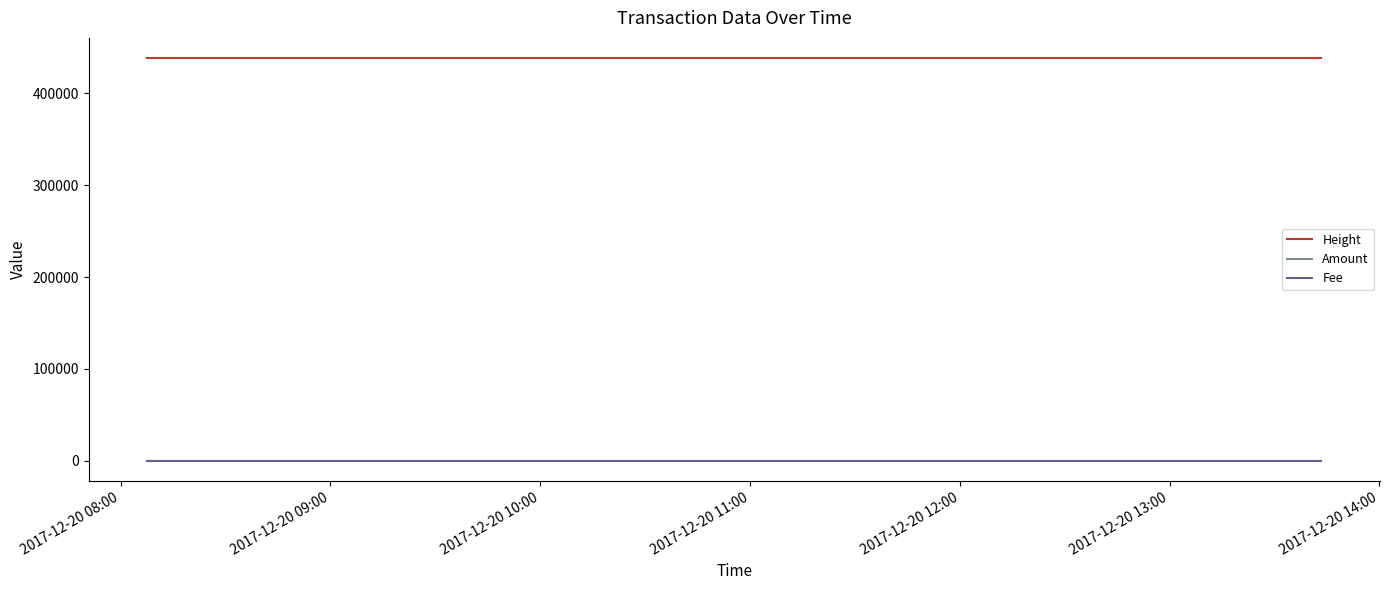

True or false: Height has a value of 734597 at 2017-12-20 09:00.

False